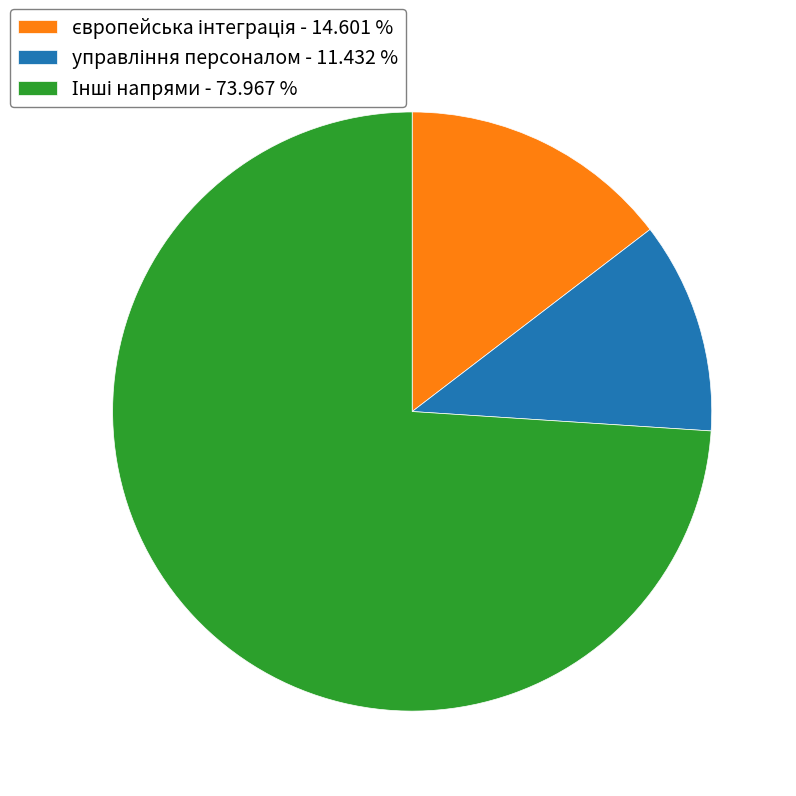

Is there a majority slice in this chart?

Yes